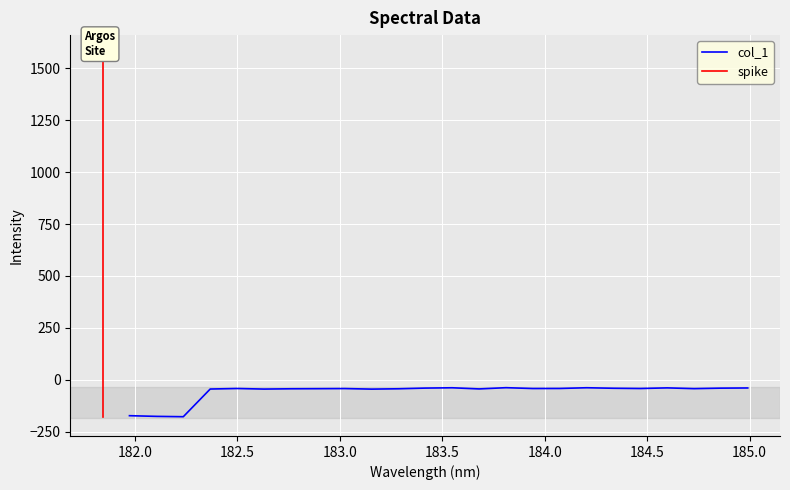

How many points are lower than both their immediate neighbors (excluding endpoints)?

7